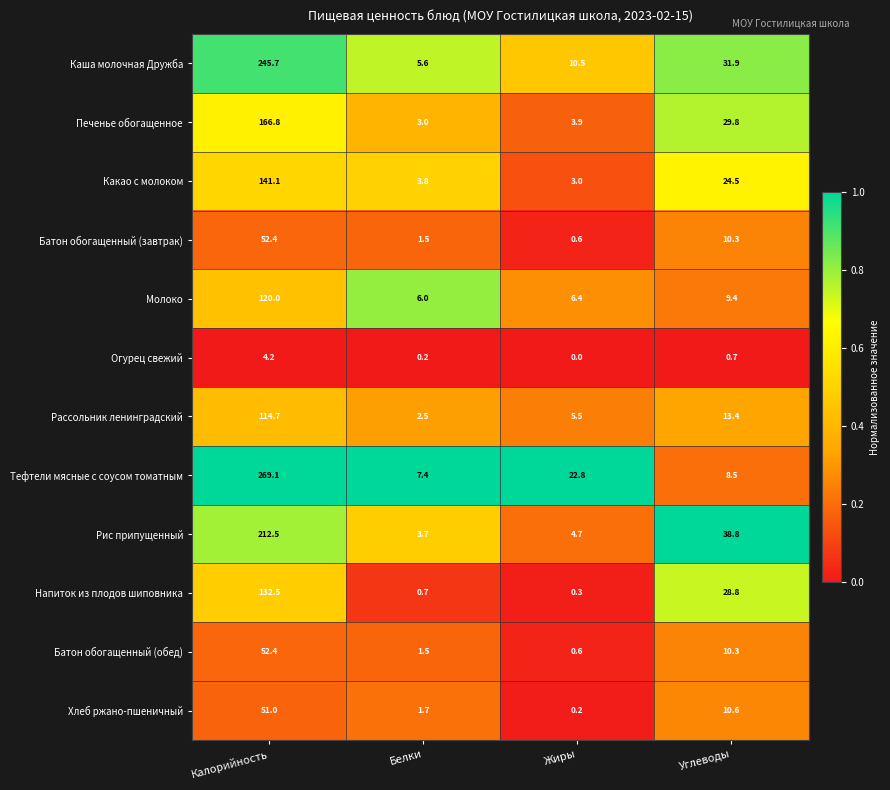

What is the approximate value of Батон обогащенный (обед) at Углеводы?

10.3